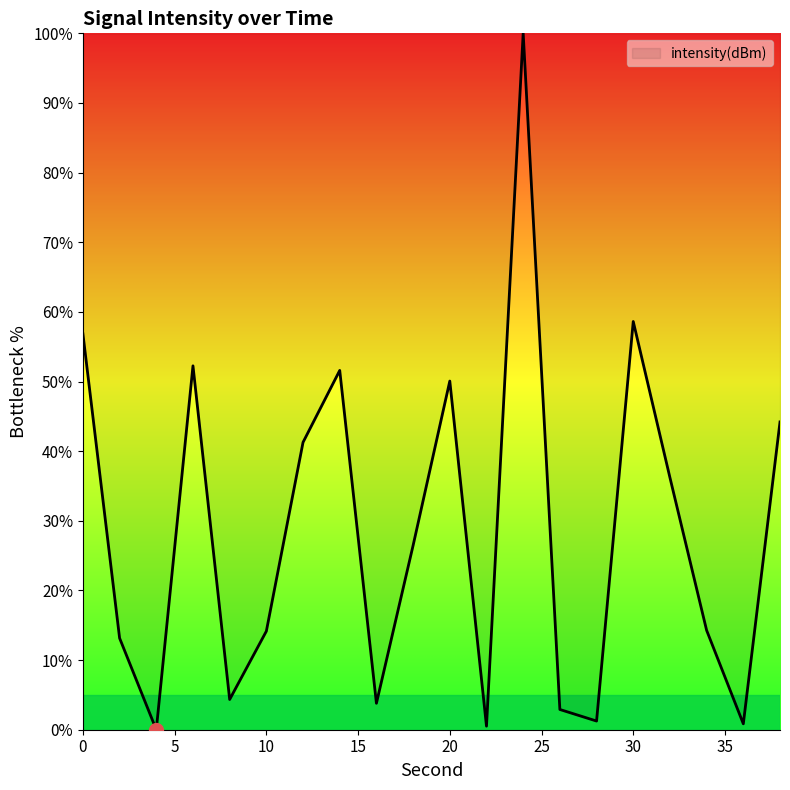

What is the maximum value shown in the chart?

100.0